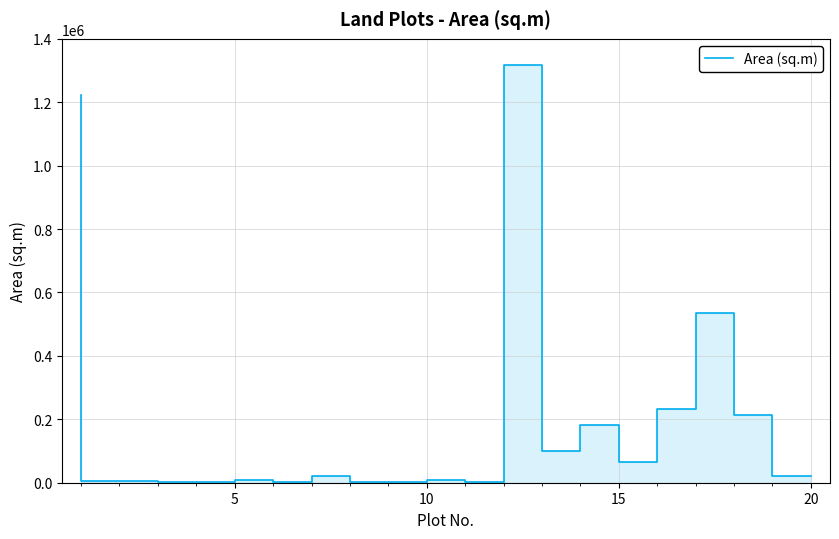

Approximately how many times larger is the value at 10 compared to 9?

6.3